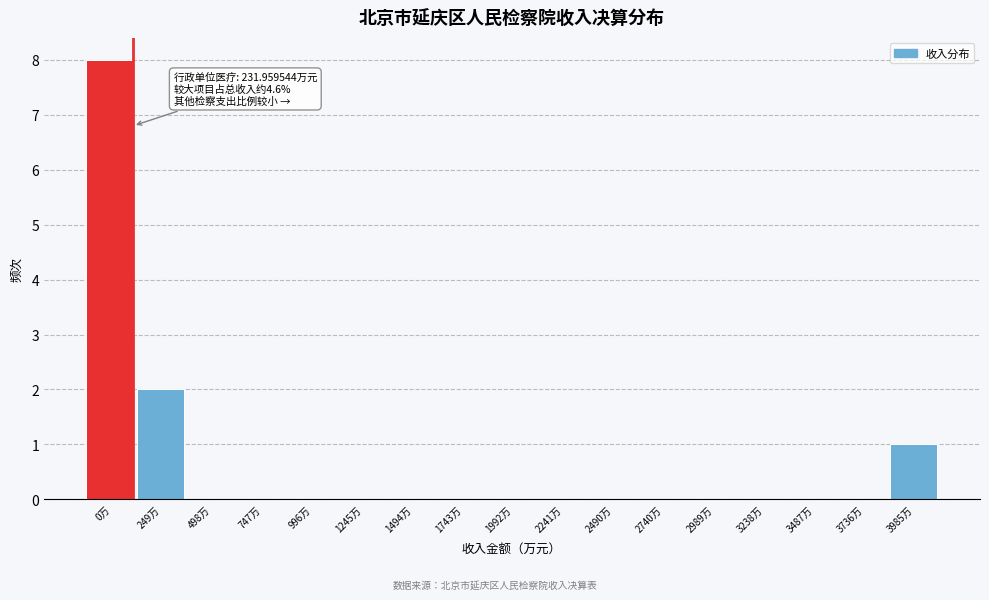

Reading left to right, what are all the values shown in this chart?

0万=8	249万=2	498万=0	747万=0	996万=0	1245万=0	1494万=0	1743万=0	1992万=0	2241万=0	2490万=0	2740万=0	2989万=0	3238万=0	3487万=0	3736万=0	3985万=1